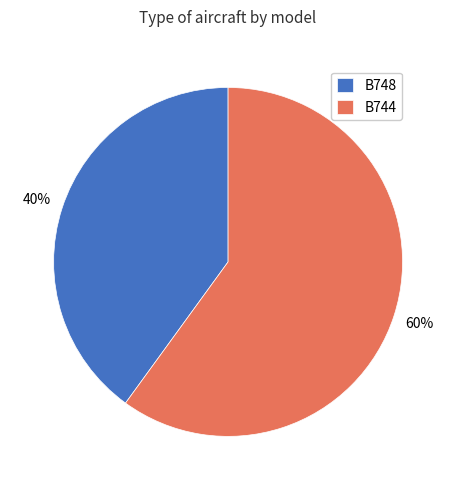

Between B744 and B748, which is larger?

B744